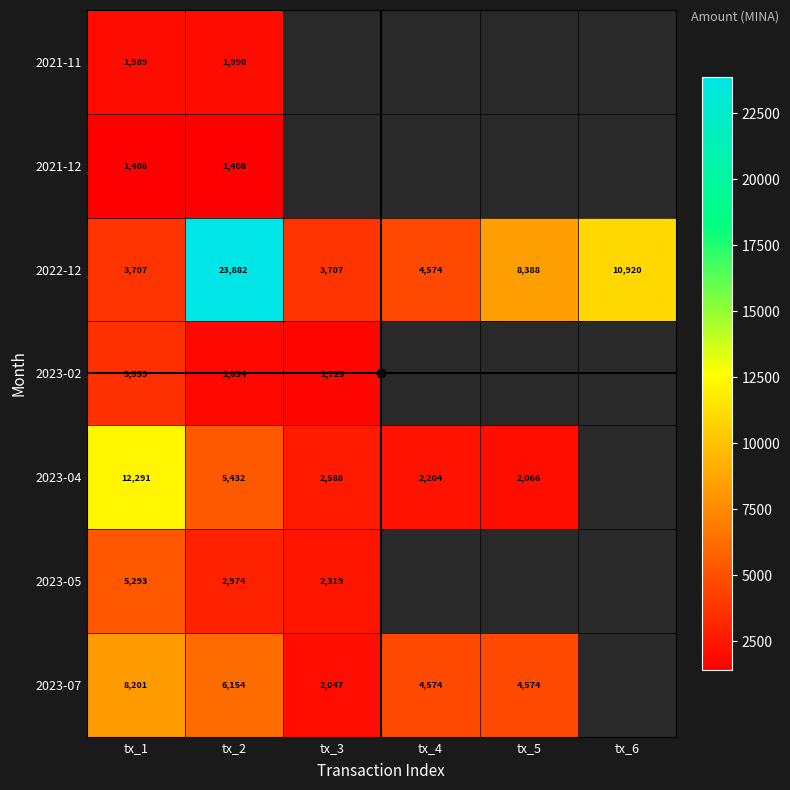

The value of 2023-07 at tx_1 is 11675.6. True or false?

False